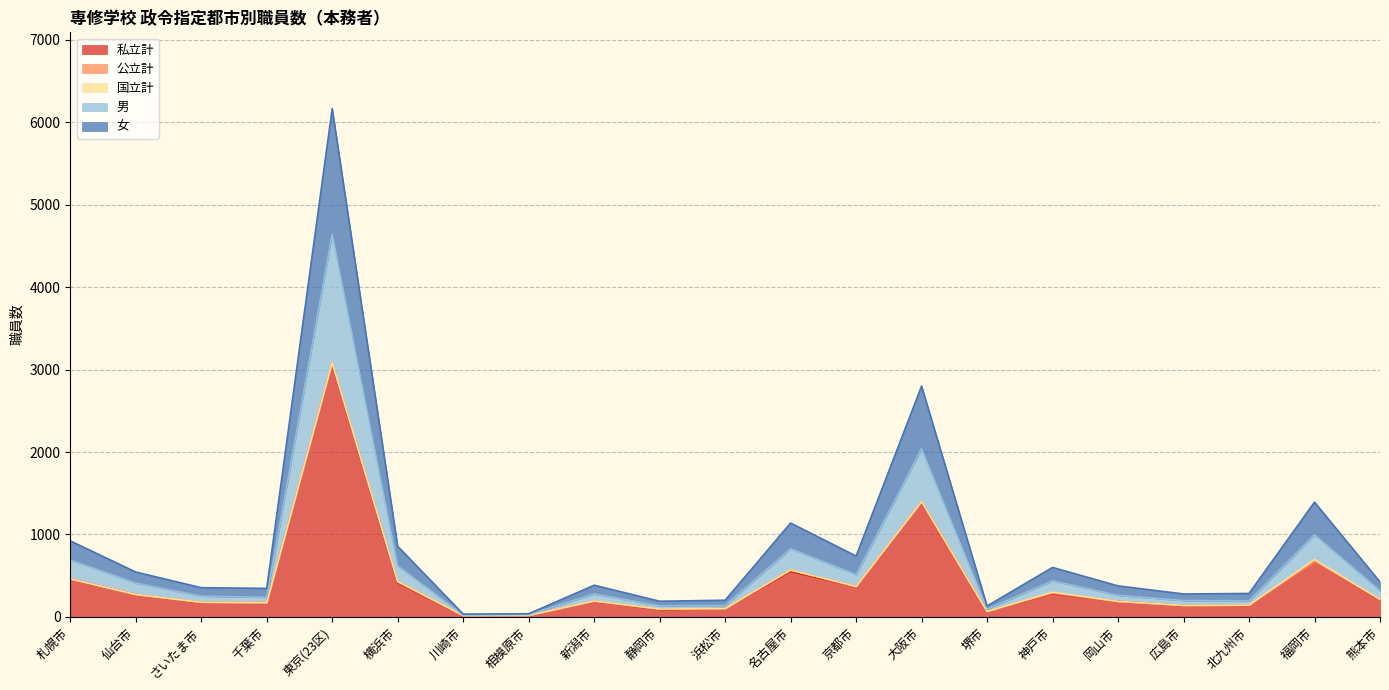

What is the highest value of the 私立計 series?

3069